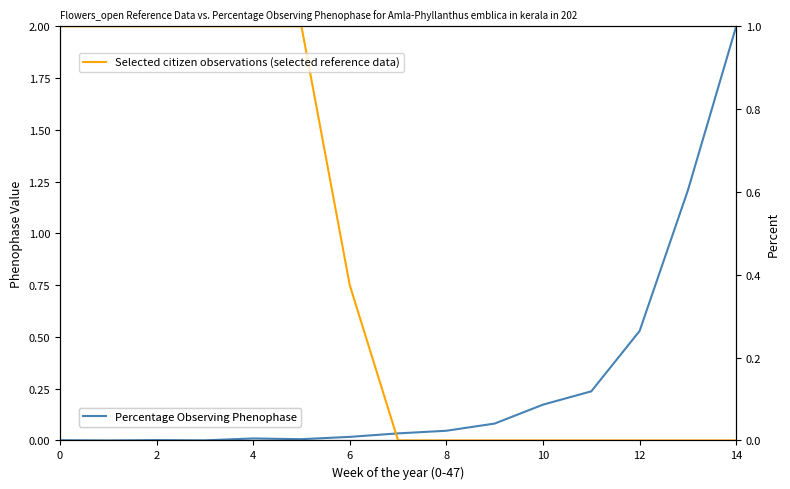

Count the Selected citizen observations (selected reference data) values in the range 0 to 1.

15